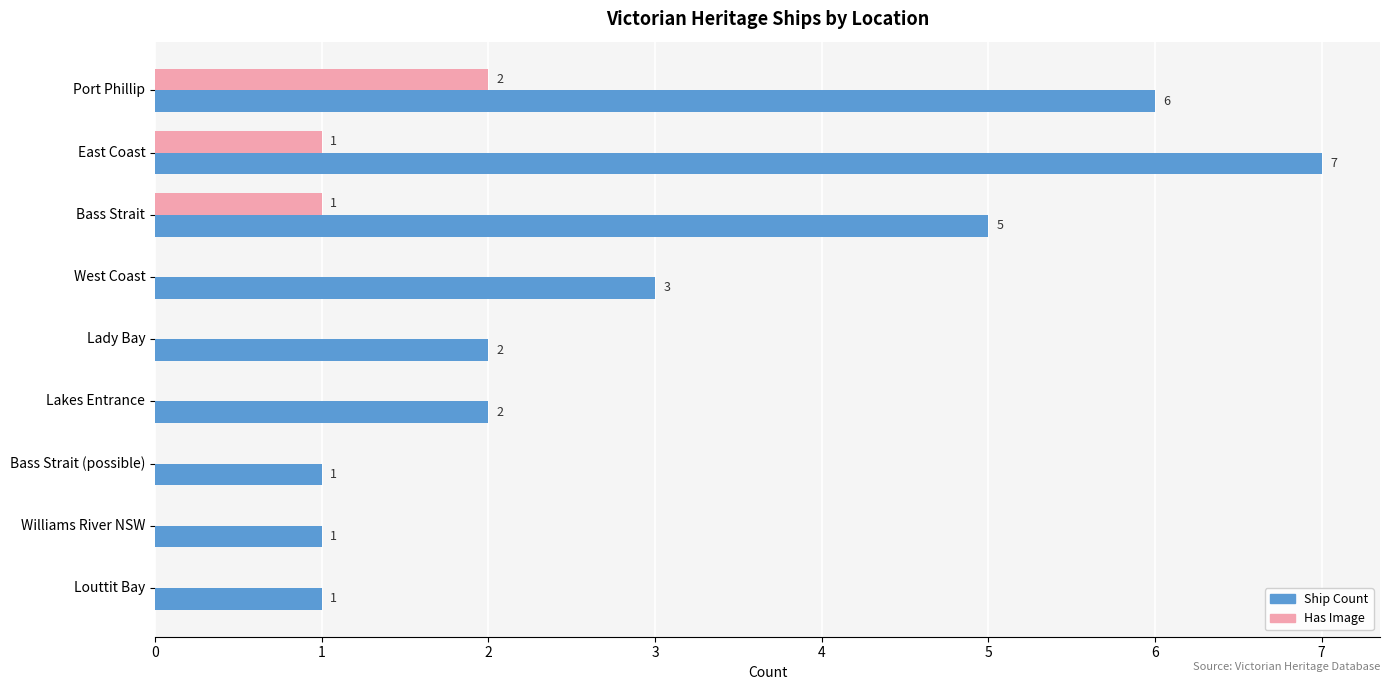

Between Port Phillip and West Coast, which series saw the biggest shift?

Ship Count